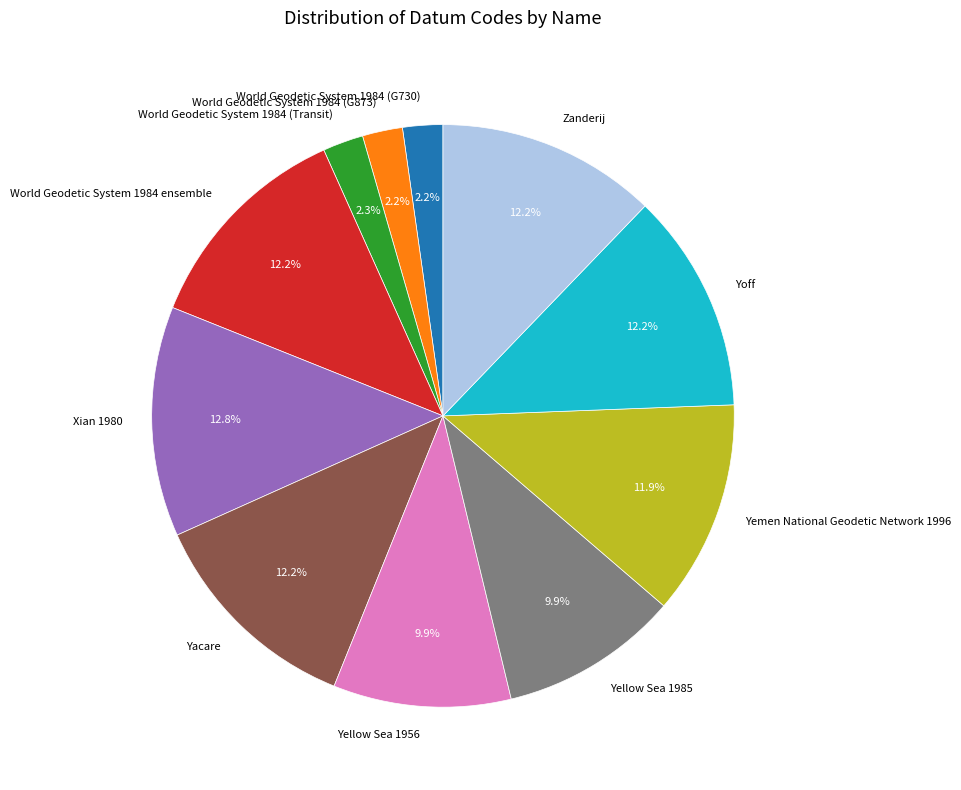

What is the largest slice in the pie chart?

Xian 1980